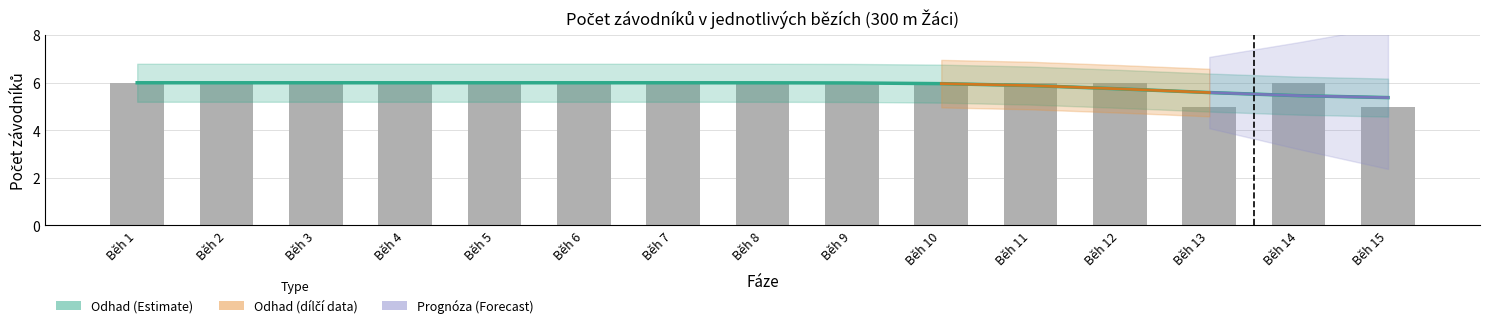

What is the highest value of the Počet závodníků series?

6.0